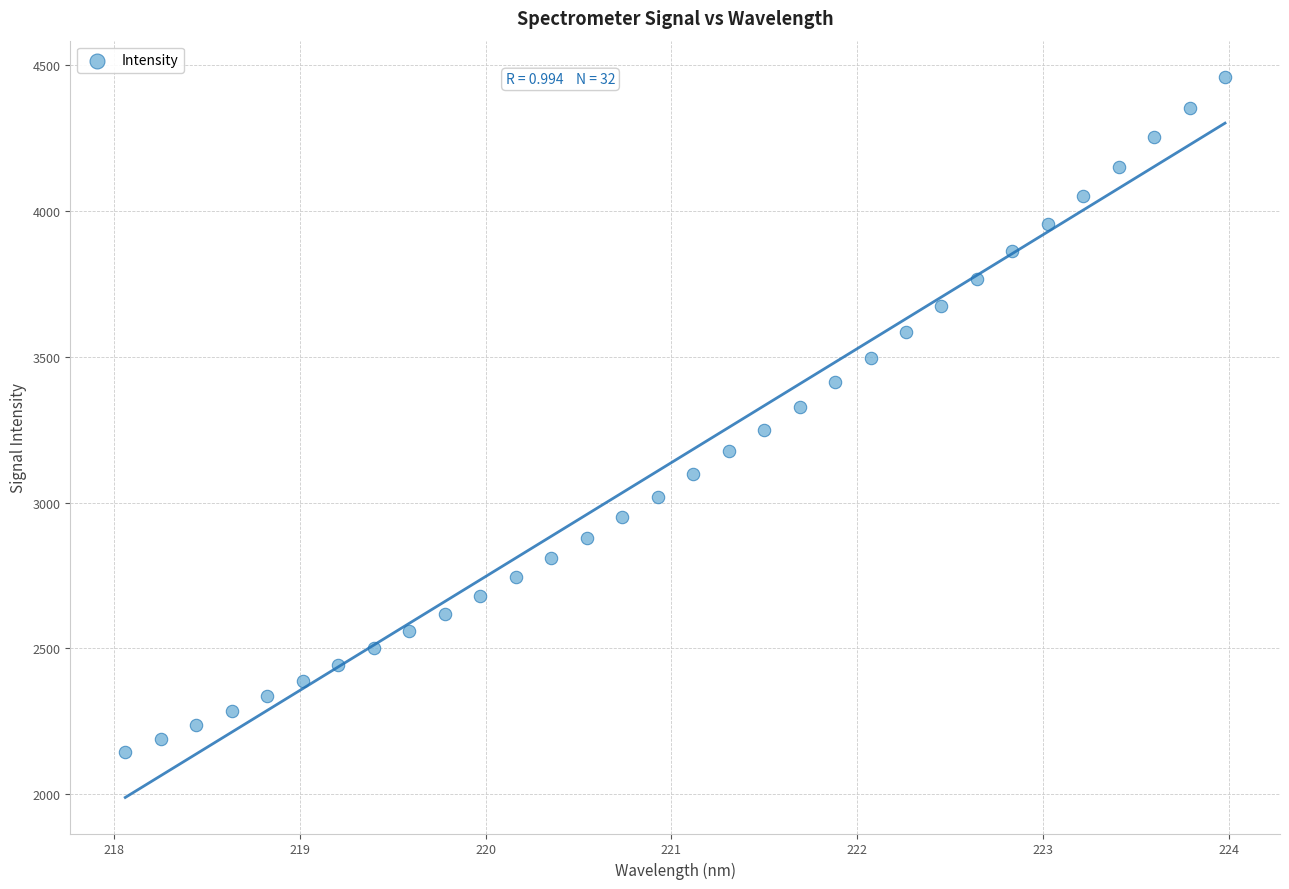

What is the range of X values (max minus min)?

5.9